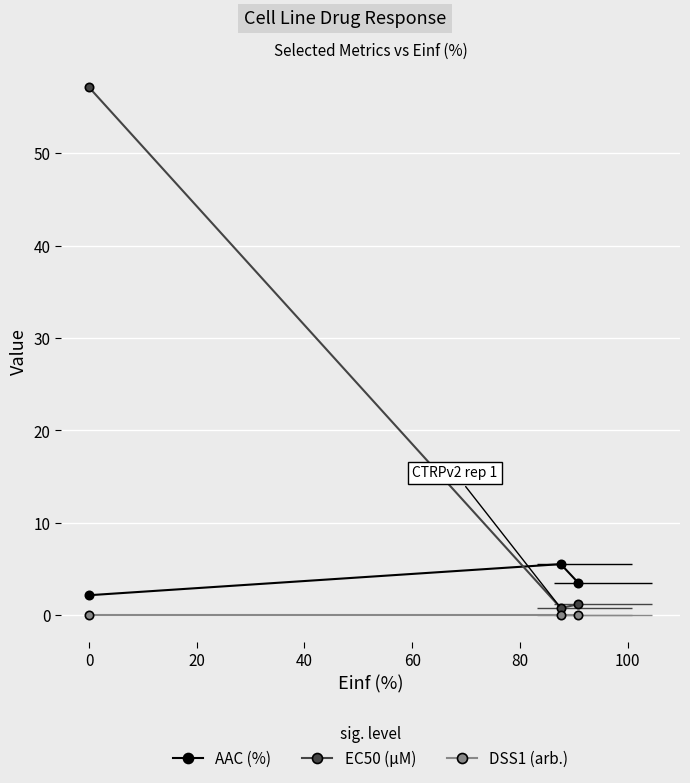

Reading left to right, list all the values displayed in this chart.

AAC (%): 2.2	5.5	3.5
EC50 (µM): 57.1	0.8	1.2
DSS1 (arb.): 0.0	0.0	0.0